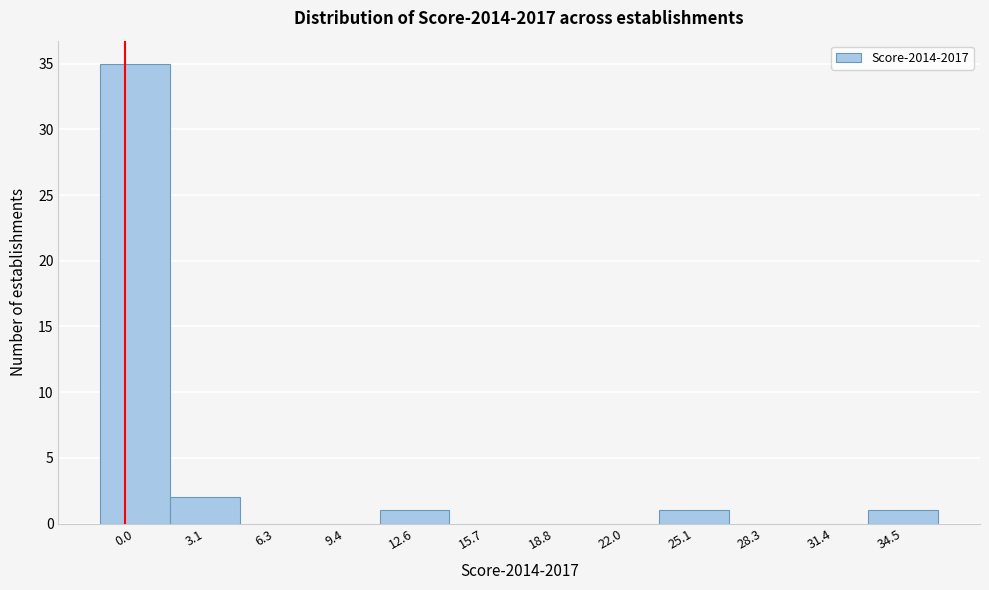

Reading right to left, transcribe all the data shown in this chart.

34.5=1	31.4=0	28.3=0	25.1=1	22.0=0	18.8=0	15.7=0	12.6=1	9.4=0	6.3=0	3.1=2	0.0=35